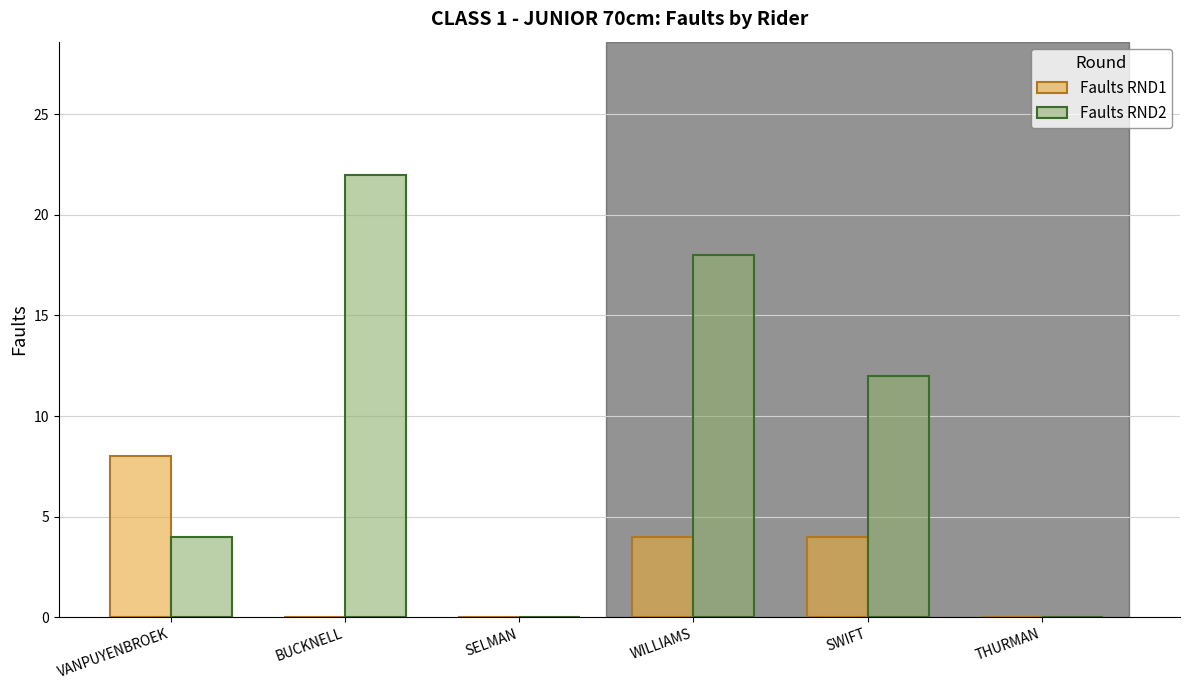

What is the average value of the Faults RND1 series?

3